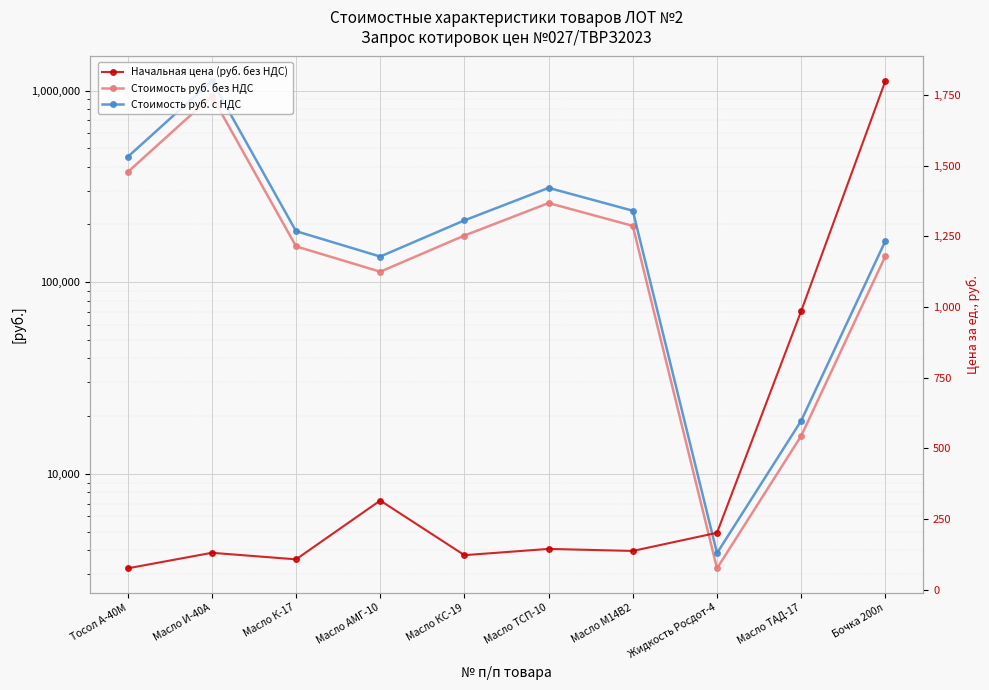

Is this an area chart (filled region under the line)?

No